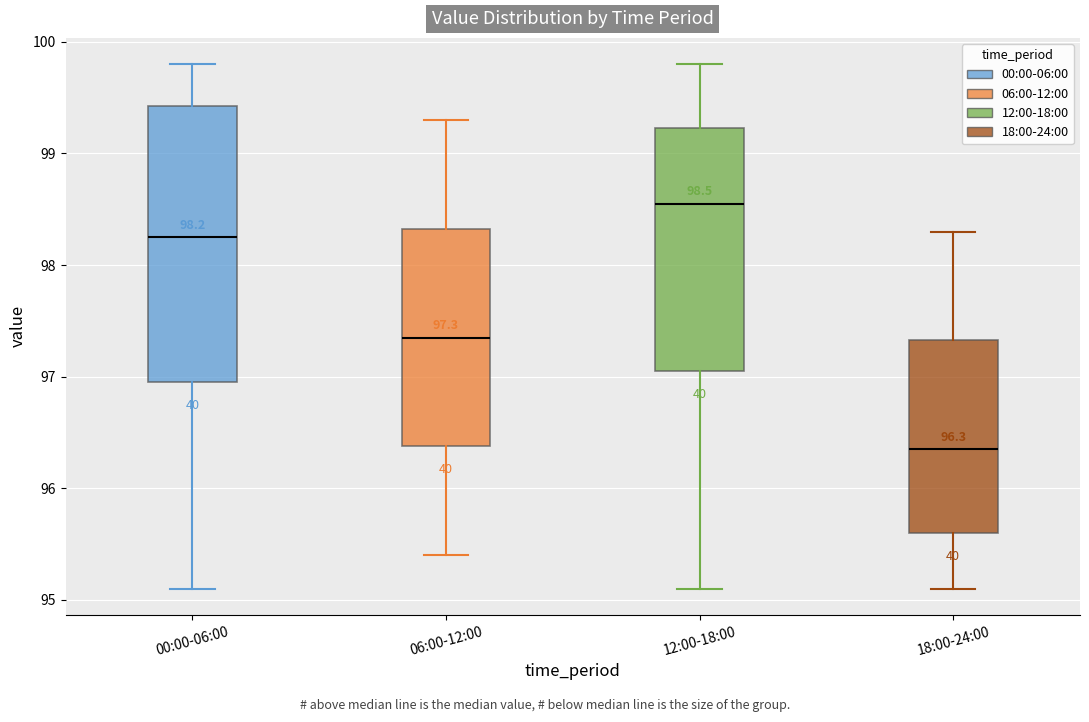

Which box has the lowest median line?

18:00-24:00